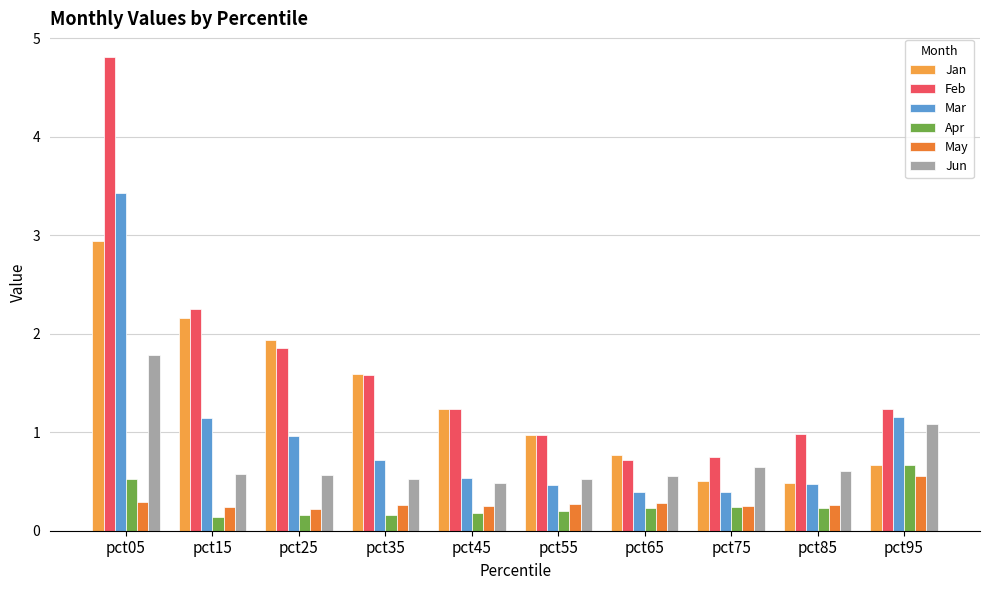

Rank the series by their maximum value, from highest to lowest.

Feb, Mar, Jan, Jun, Apr, May